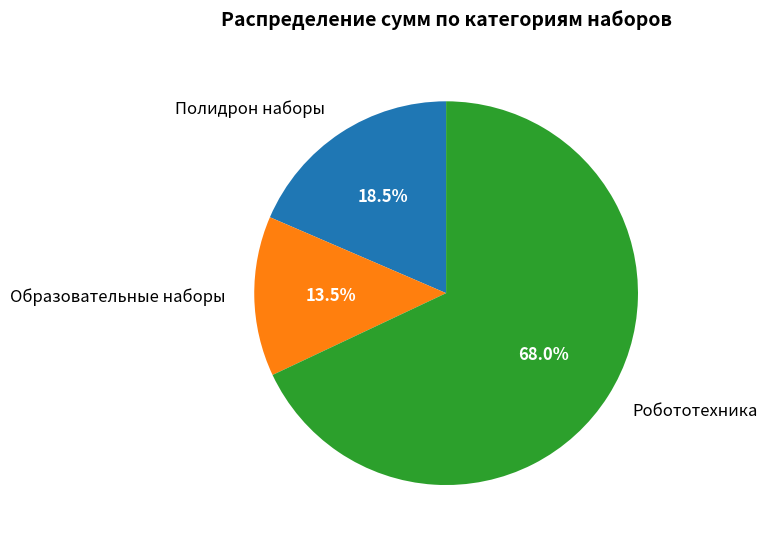

What is the ratio of the value at Полидрон наборы to the value at Образовательные наборы?

1.4